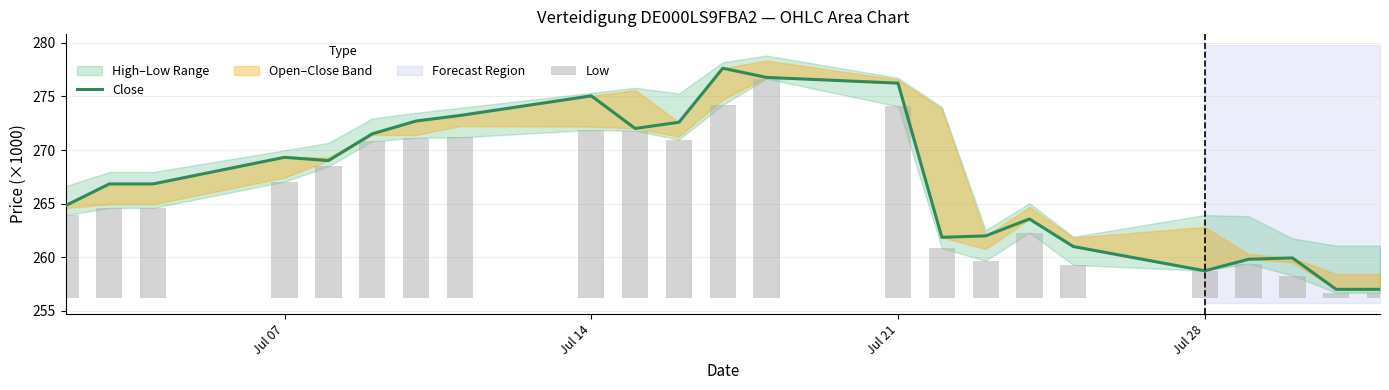

Are the bars grouped side by side (vs. stacked)?

Yes